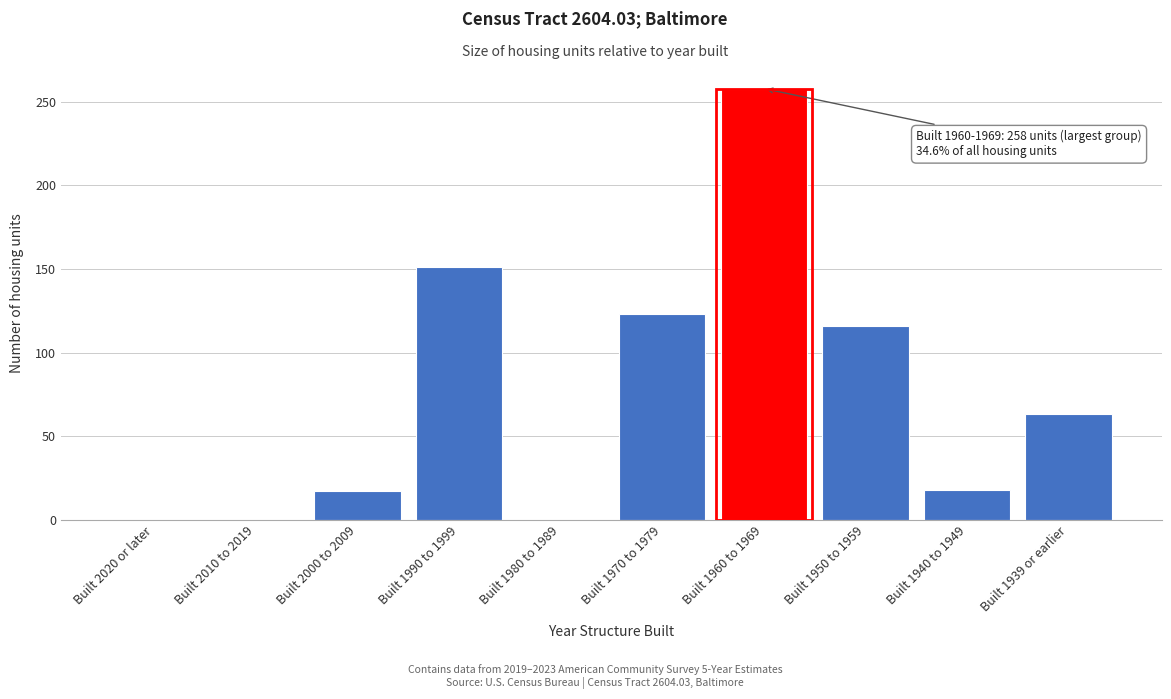

Is it true that the value at Built 1990 to 1999 is 151?

True